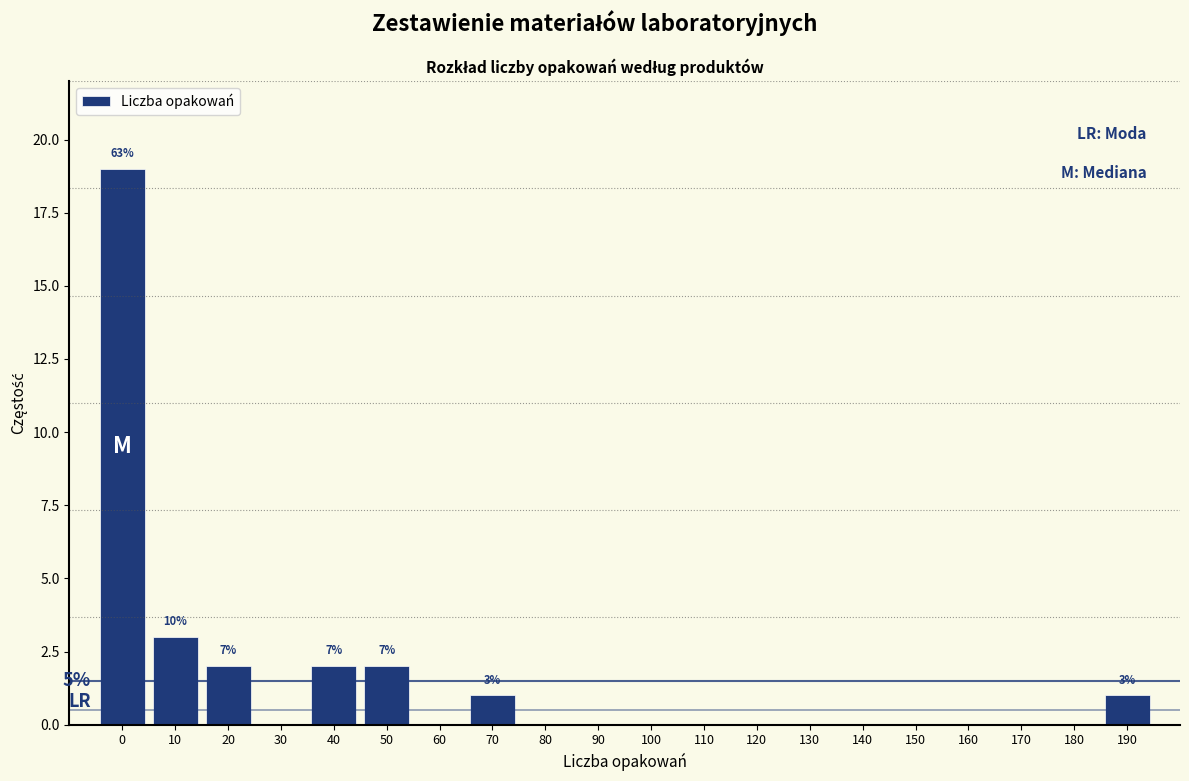

Reading left to right, list all the values displayed in this chart.

0=19	10=3	20=2	30=0	40=2	50=2	60=0	70=1	80=0	90=0	100=0	110=0	120=0	130=0	140=0	150=0	160=0	170=0	180=0	190=1